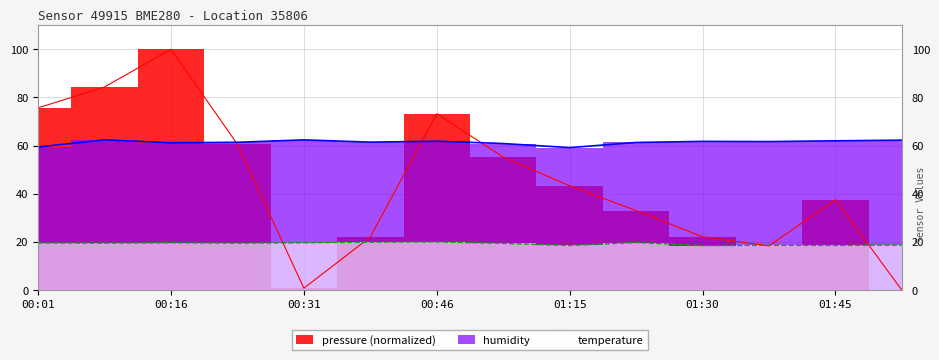

At which label is pressure closest to 50?

00:53